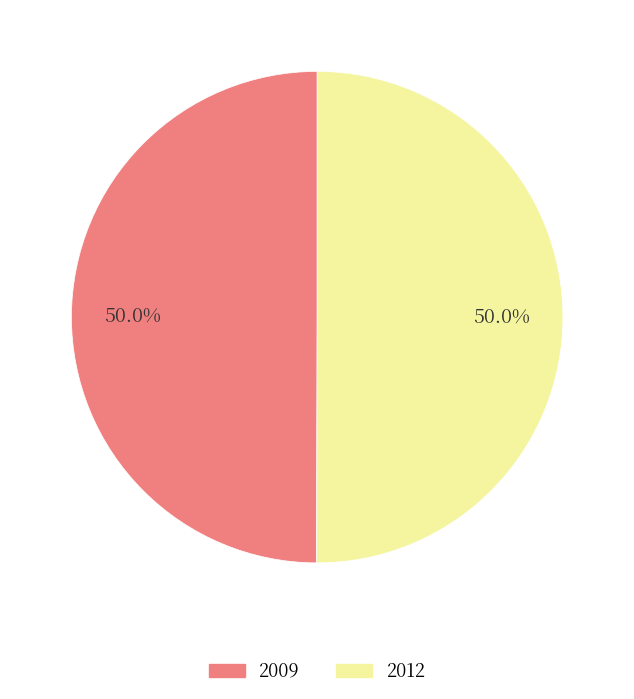

To the nearest percent, what percentage of the pie is 2009?

50%